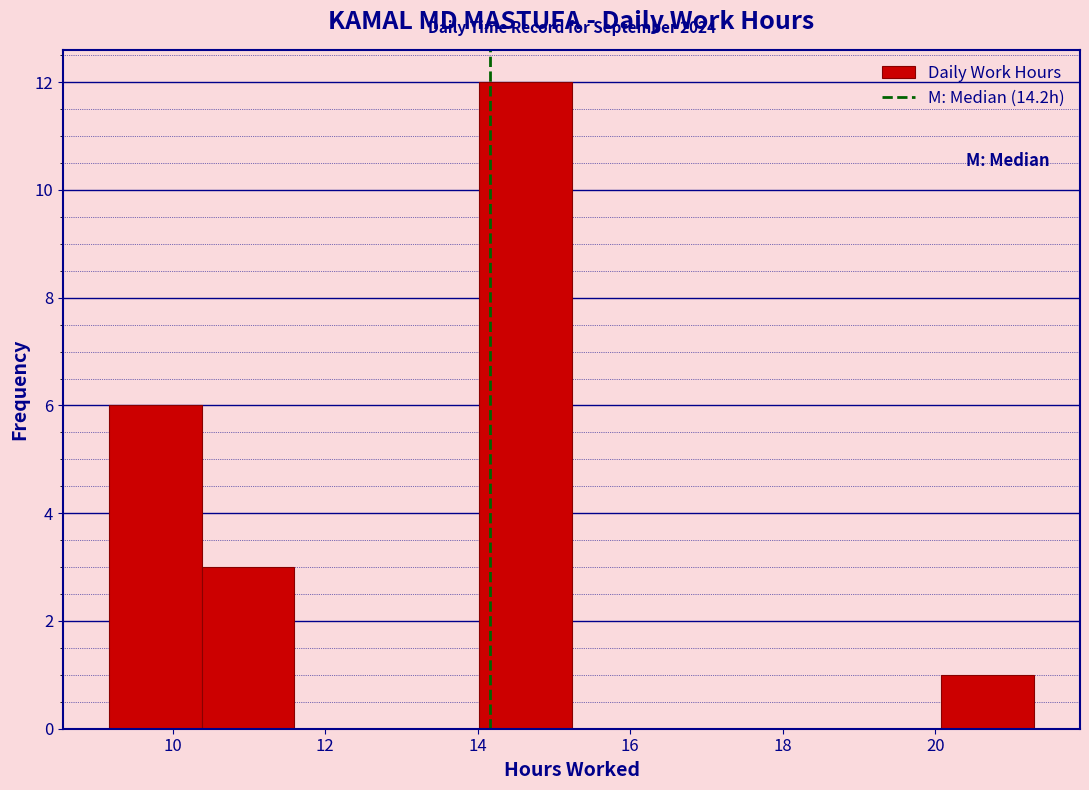

Which range on the x-axis has the tallest bar?

14.0 to 15.2